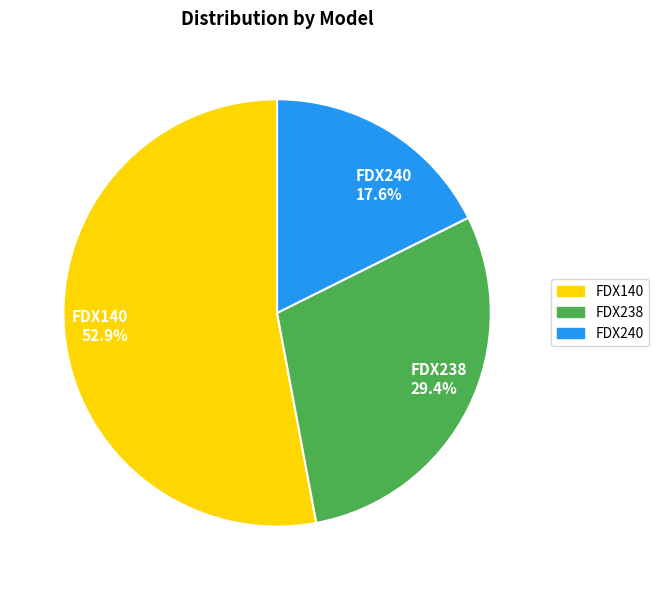

What is the largest slice in the pie chart?

FDX140